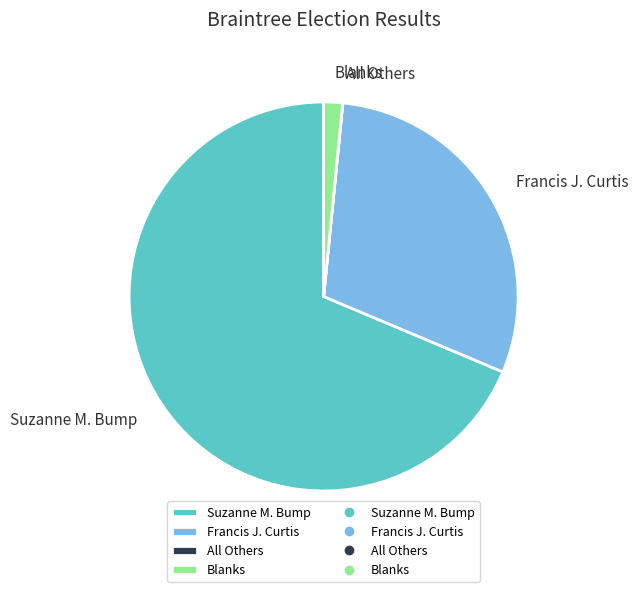

Is it true that Blanks is 2% of the pie?

True